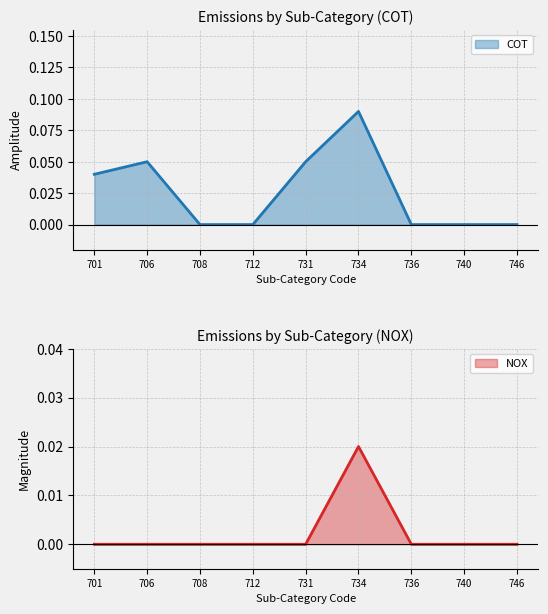

The COT series shows 0.0 at 736. True or false?

True